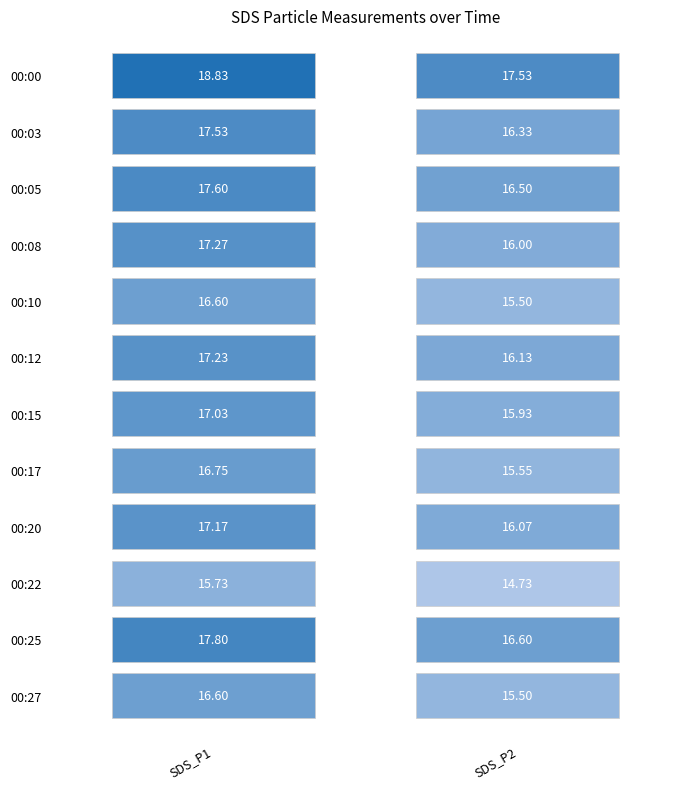

List the series in order of their peak value, highest first.

SDS_P1, SDS_P2